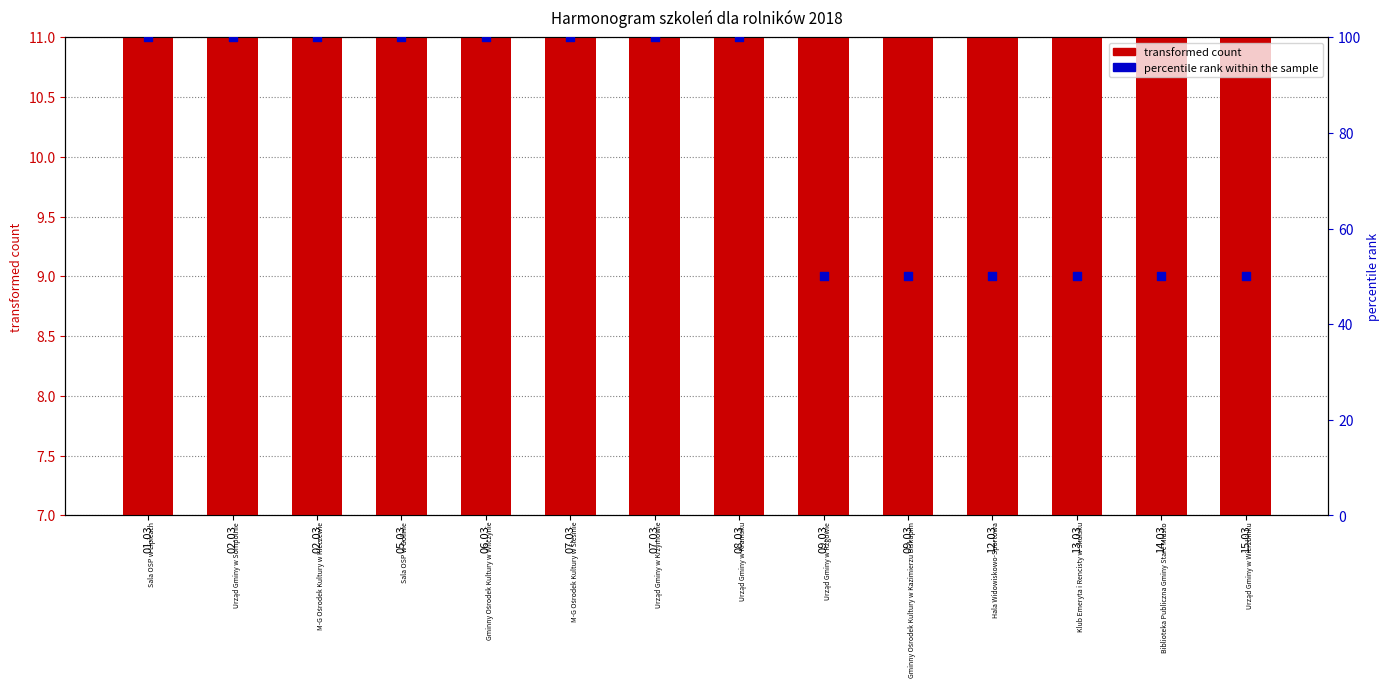

Which series has the largest total across all categories?

percentile rank within the sample